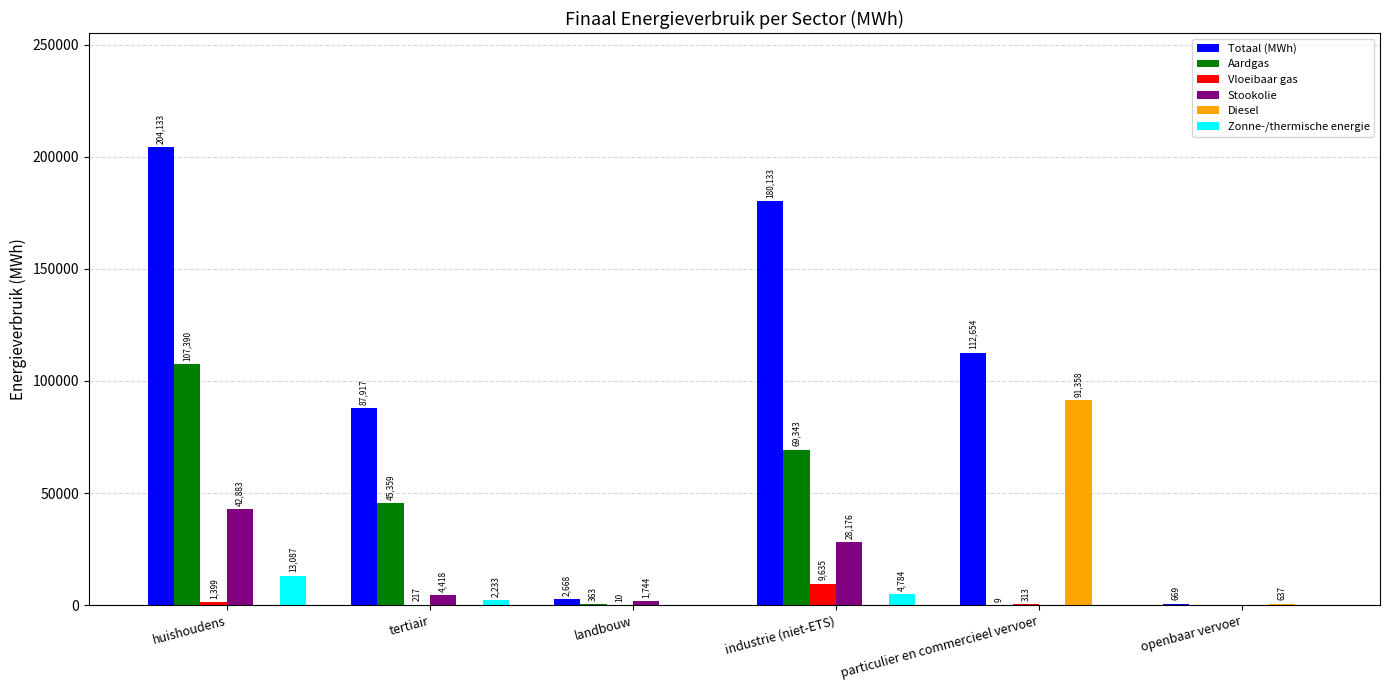

Read the Stookolie value at huishoudens.

42883.0